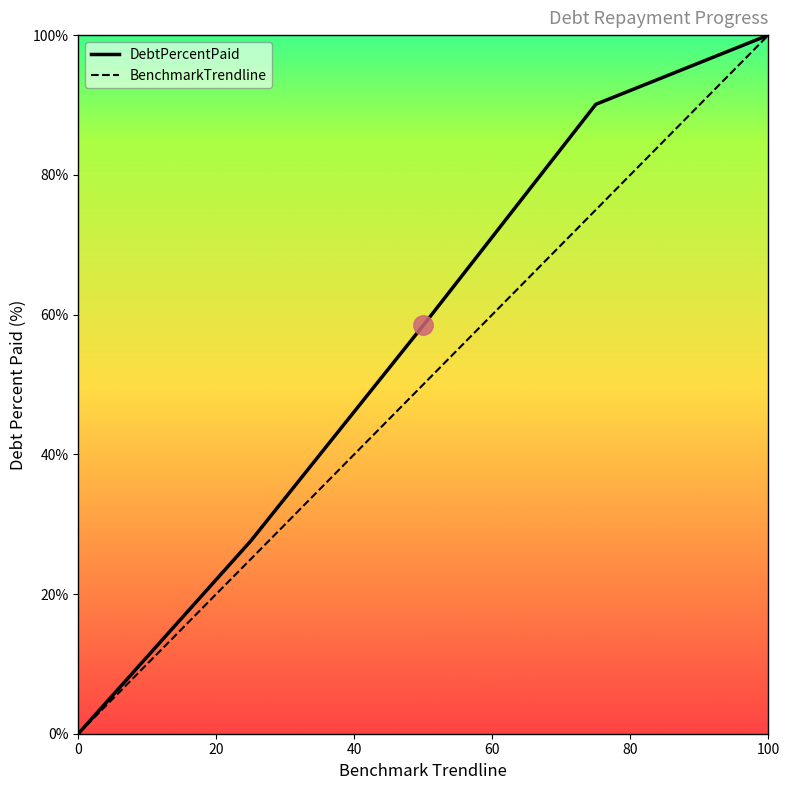

Reading left to right, list all the values displayed in this chart.

DebtPercentPaid: 0.0	27.6	58.5	90.1	100.0
BenchmarkTrendline: 0.0	25.0	50.0	75.0	100.0